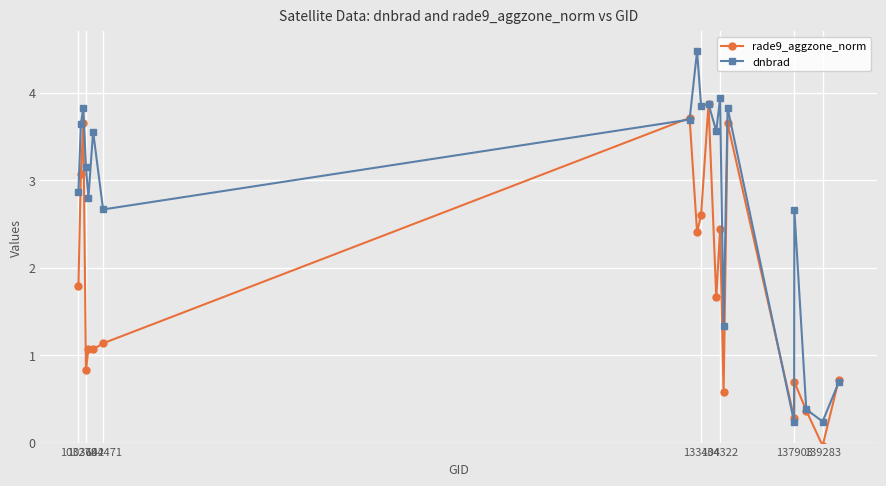

At how many categories does at least one series exceed 3?

11